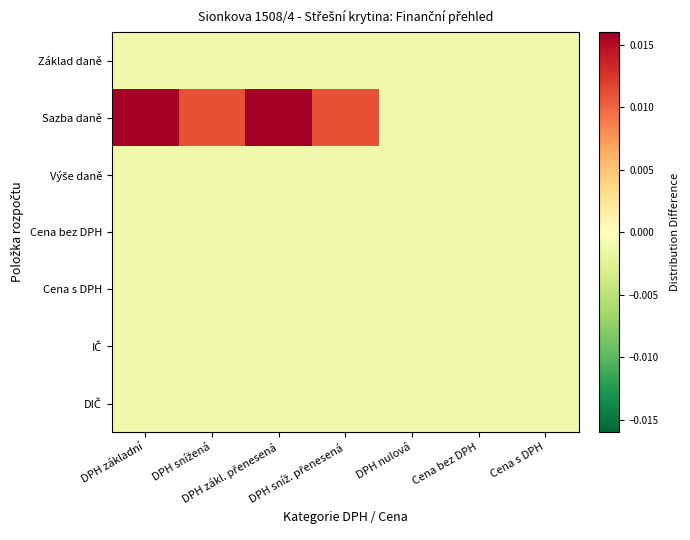

Between DPH nulová and DPH zákl. přenesená, which is larger?

DPH nulová